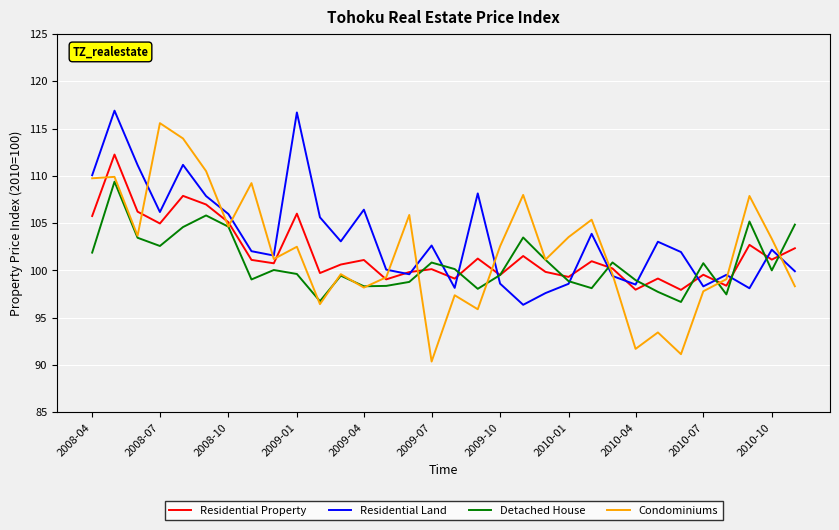

Which series has the largest total across all categories?

Residential Land